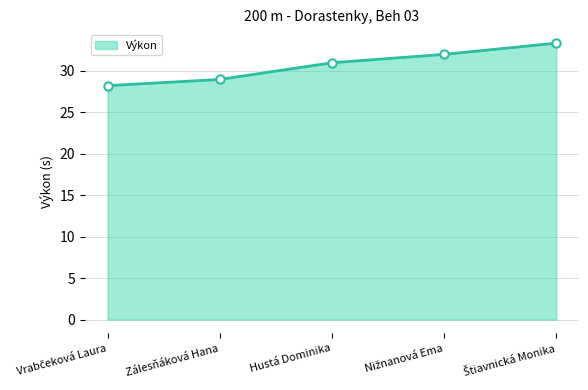

What is the difference between the second highest and second lowest values?

3.0